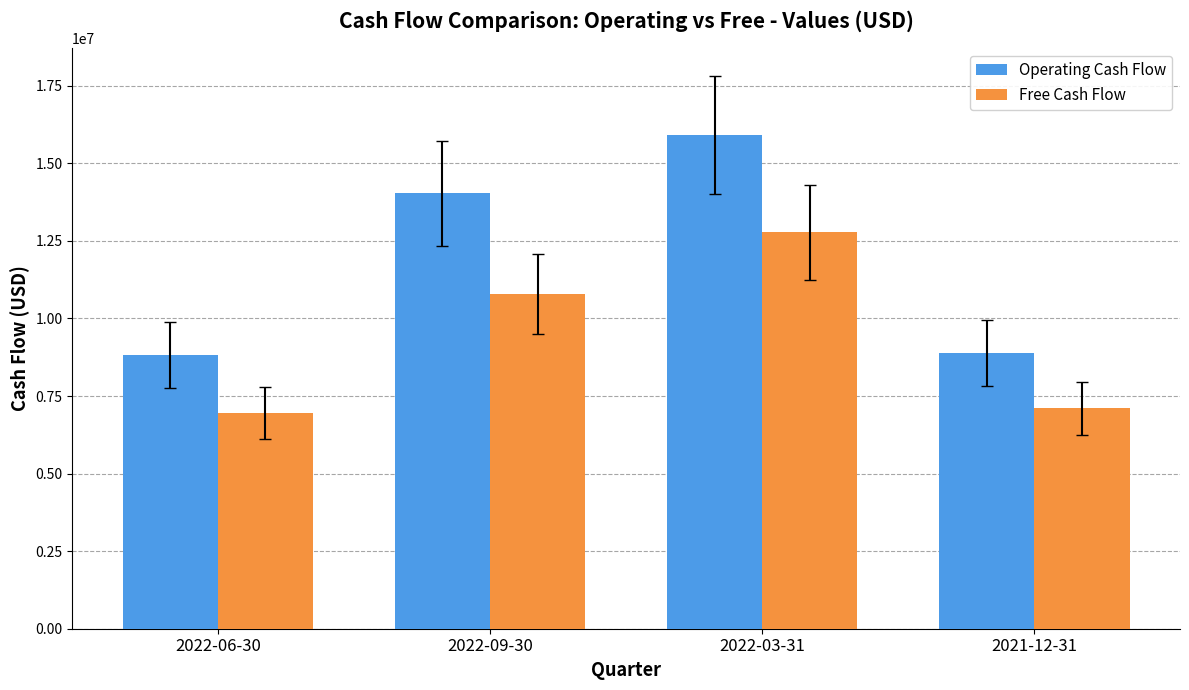

Between 2022-03-31 and 2021-12-31, which series saw the biggest shift?

Operating Cash Flow